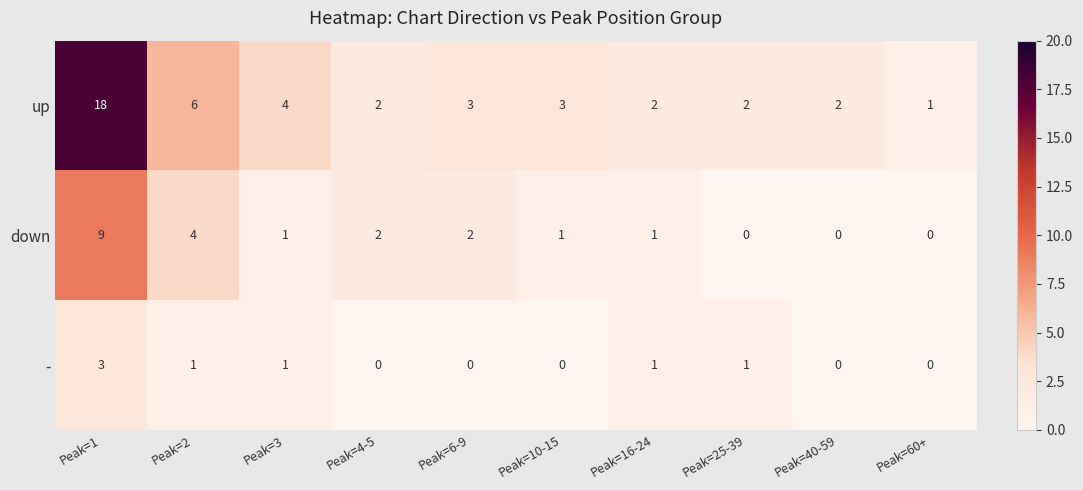

Which series has the largest total across all categories?

up